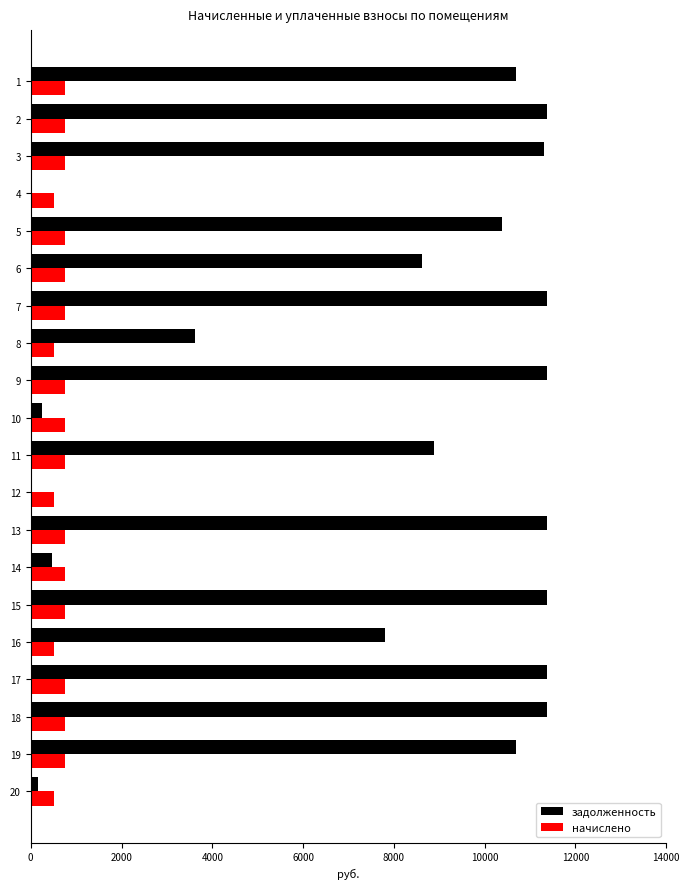

What is the maximum value shown in the chart?

11376.2